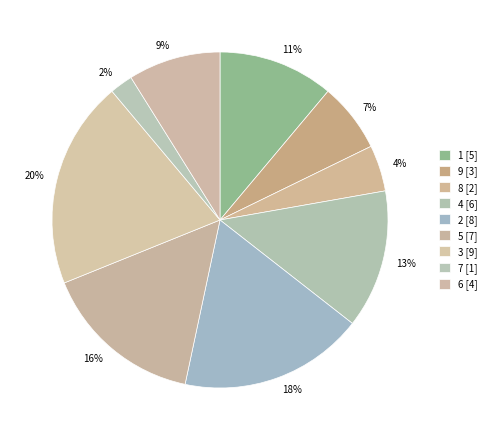

To the nearest percent, what percentage of the pie is 5?

16%